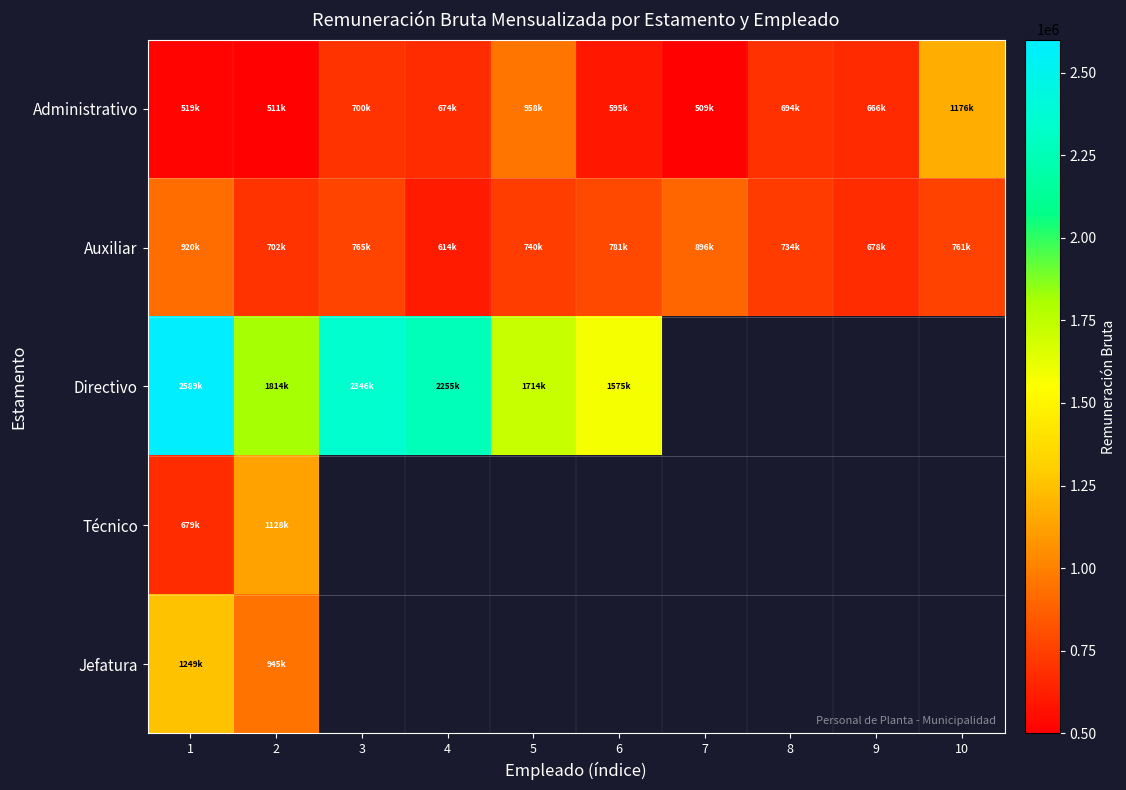

What is the minimum value shown in the chart?

509083.0